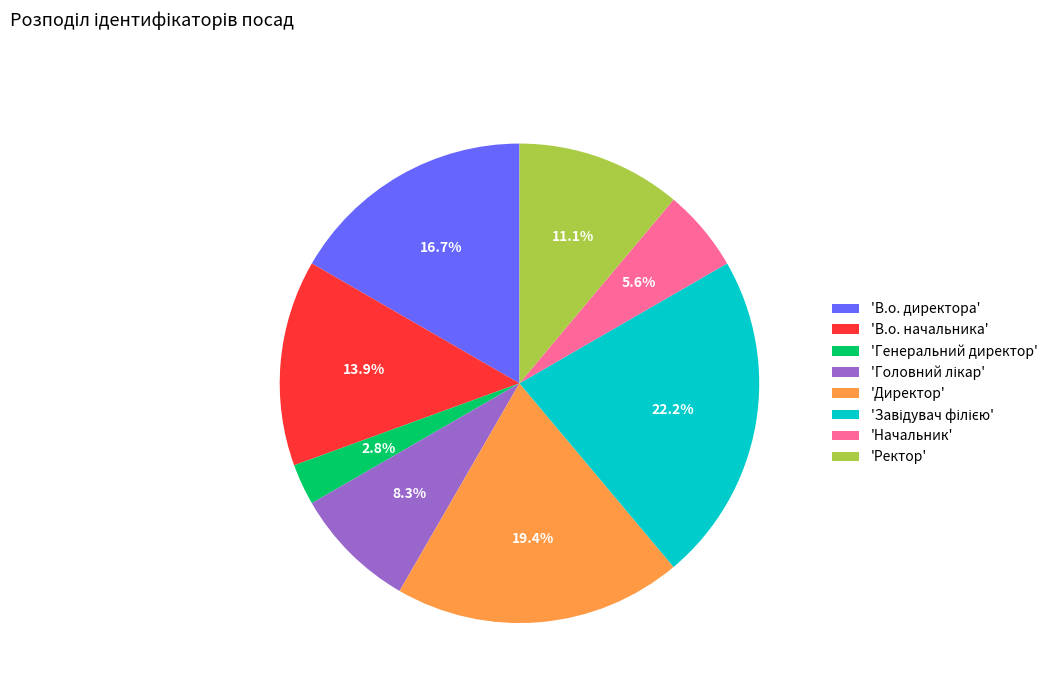

To the nearest percent, what is the average slice percentage?

12%